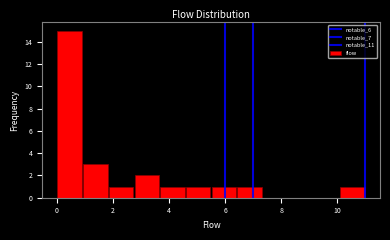

Over which range of the x-axis is the bar tallest?

0.0 to 1.0